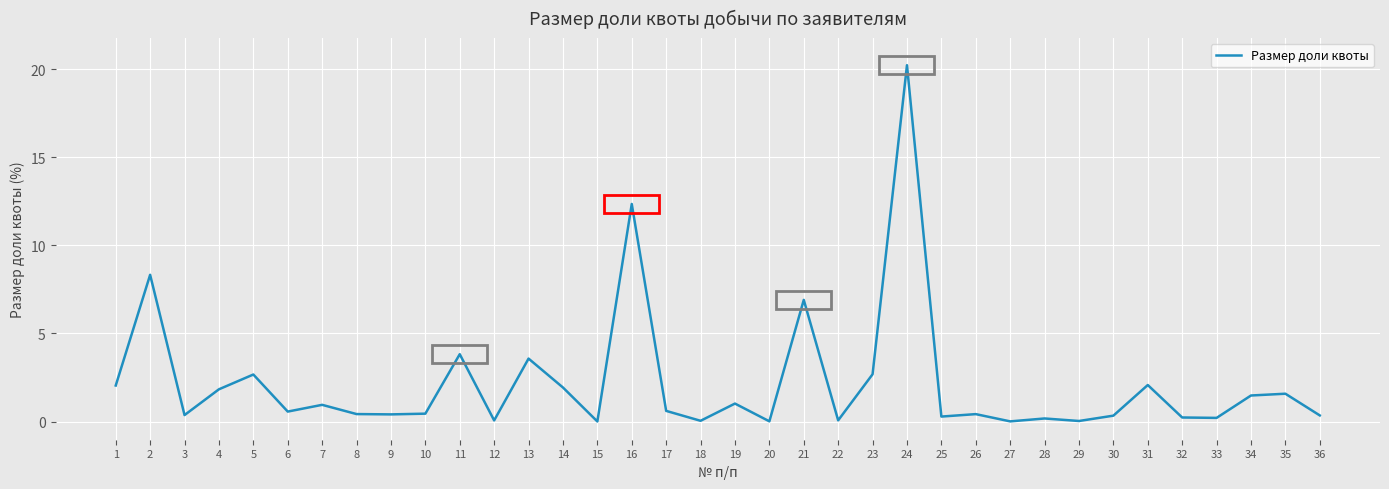

Where is the data nearest to the value 10?

2